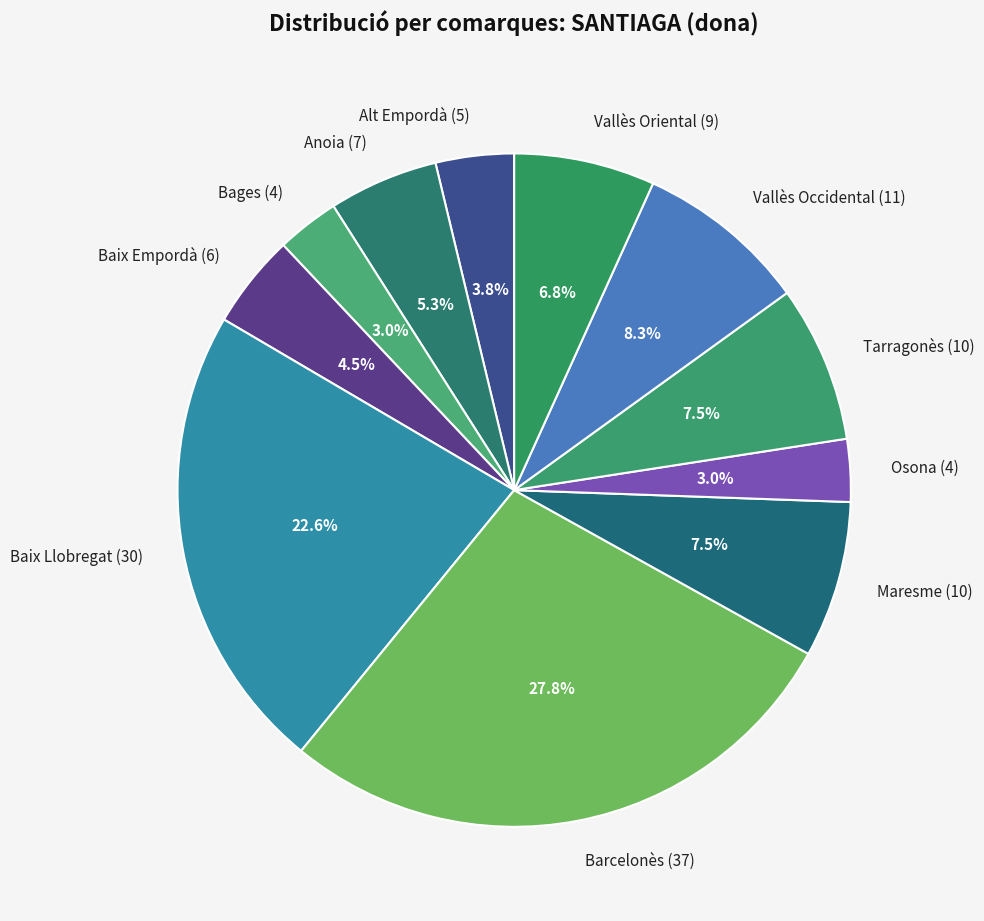

The Vallès Occidental slice represents 8% of the pie. True or false?

True